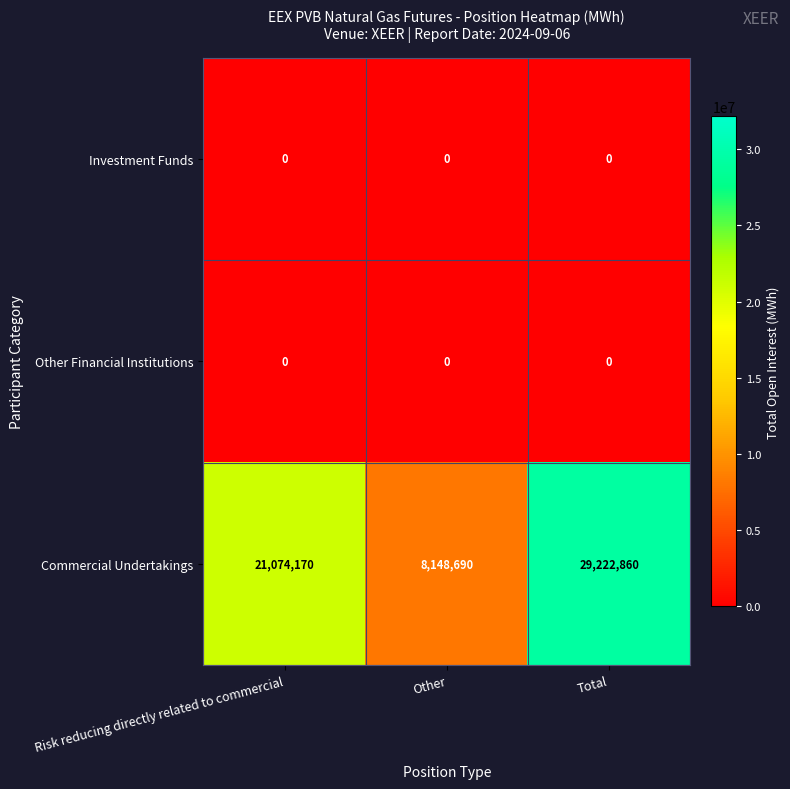

Rank the categories by Commercial Undertakings value from highest to lowest.

Total, Risk reducing directly related to commercial, Other